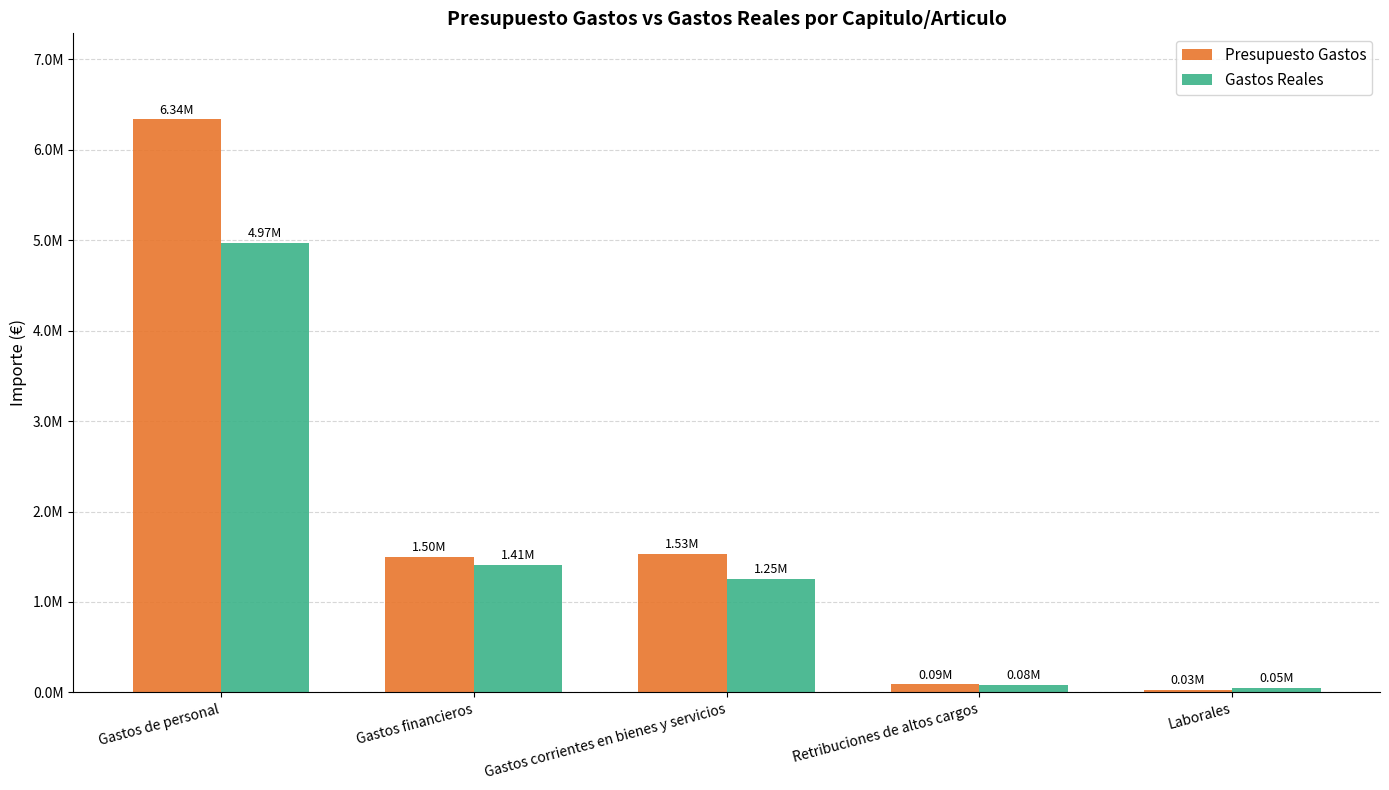

At how many categories does at least one series exceed 2319129?

1